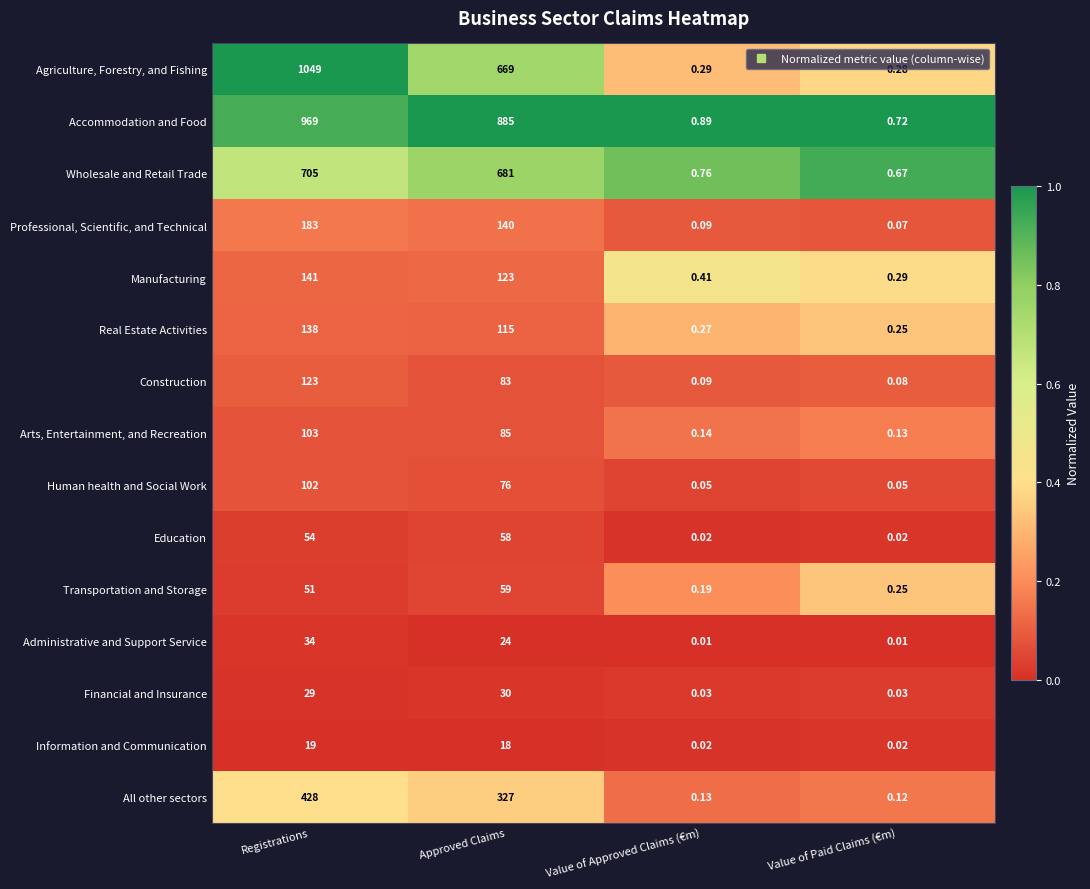

Rank the series by their maximum value, from lowest to highest.

Information and Communication, Financial and Insurance, Administrative and Support Service, Education, Transportation and Storage, Human health and Social Work, Arts, Entertainment, and Recreation, Construction, Real Estate Activities, Manufacturing, Professional, Scientific, and Technical, All other sectors, Wholesale and Retail Trade, Accommodation and Food, Agriculture, Forestry, and Fishing